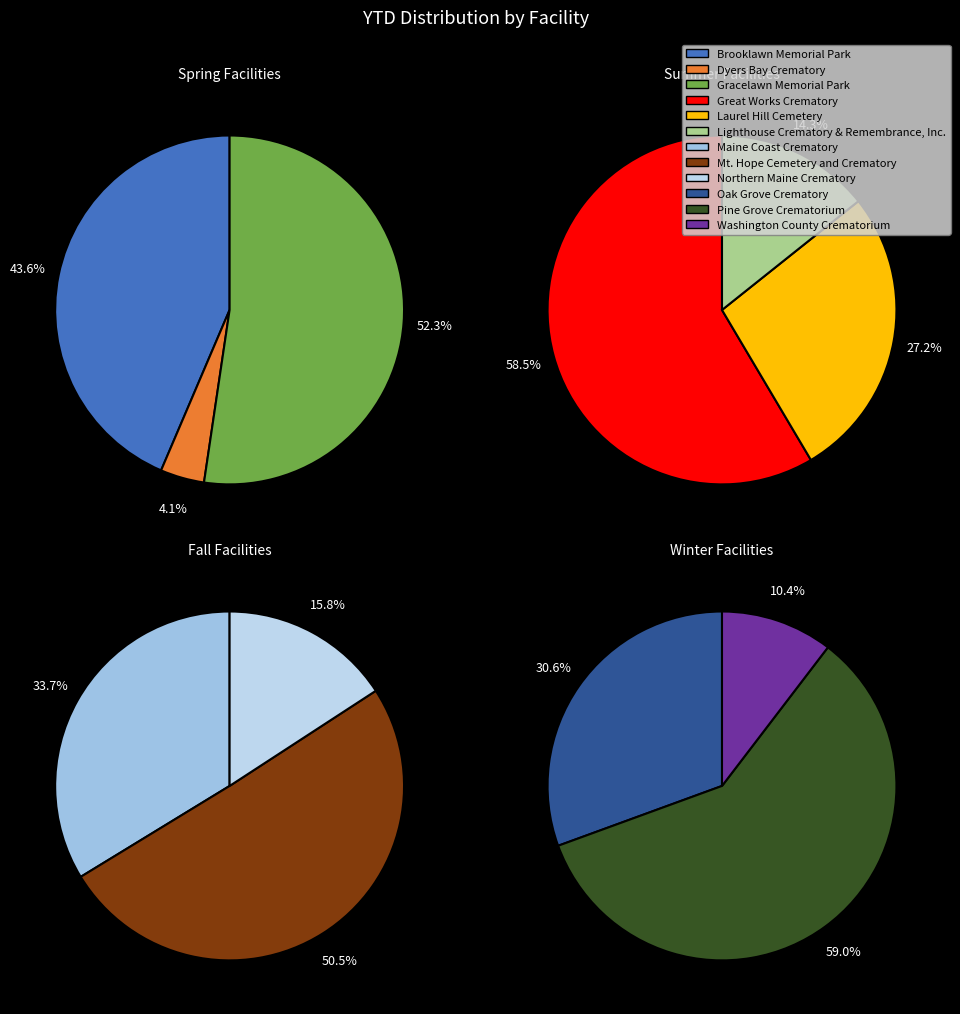

How many segments does this pie chart have?

12